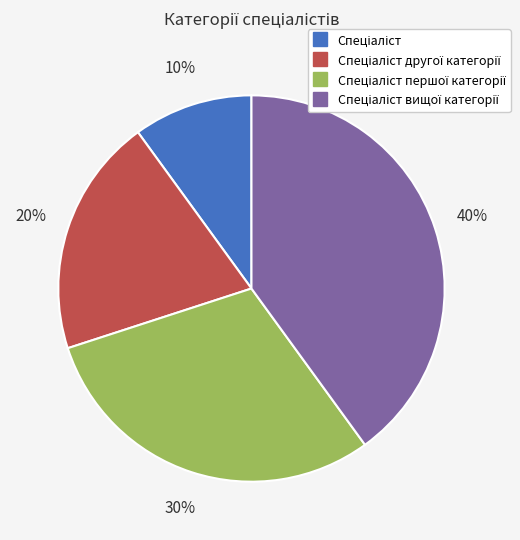

Is there a majority slice in this chart?

No